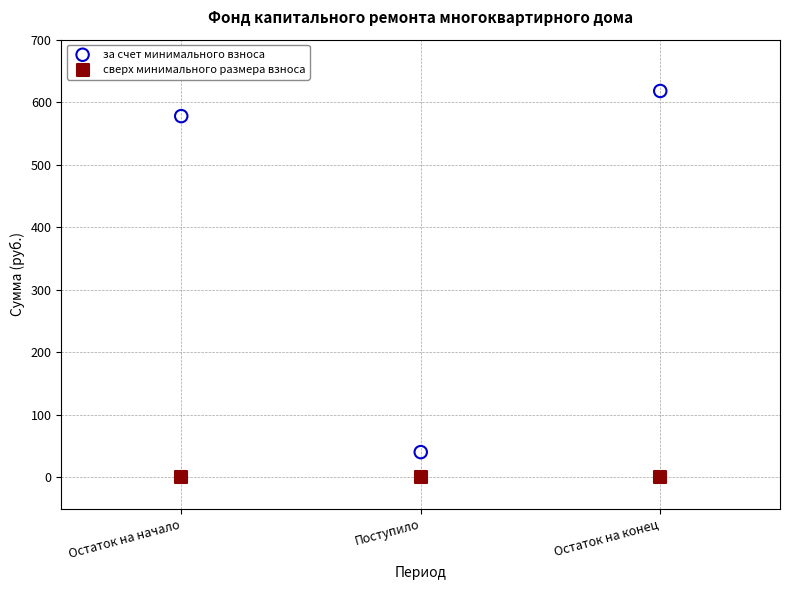

Which series reaches the maximum Y coordinate?

за счет минимального взноса